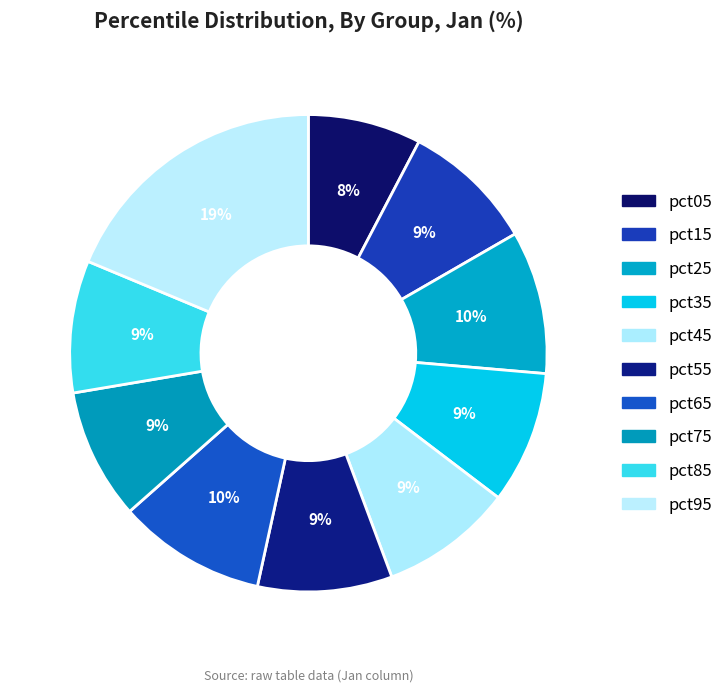

Is pct55 the majority of the pie?

No